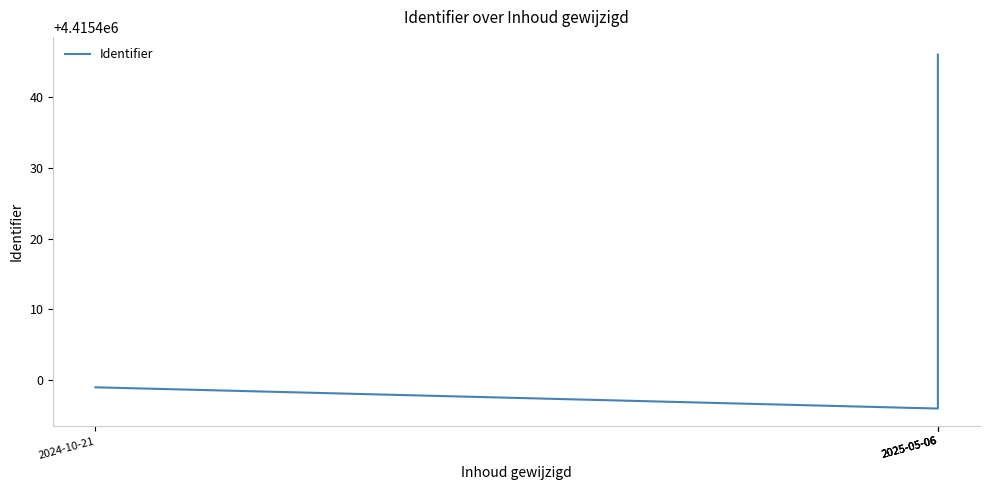

How many values are below 4415413?

2